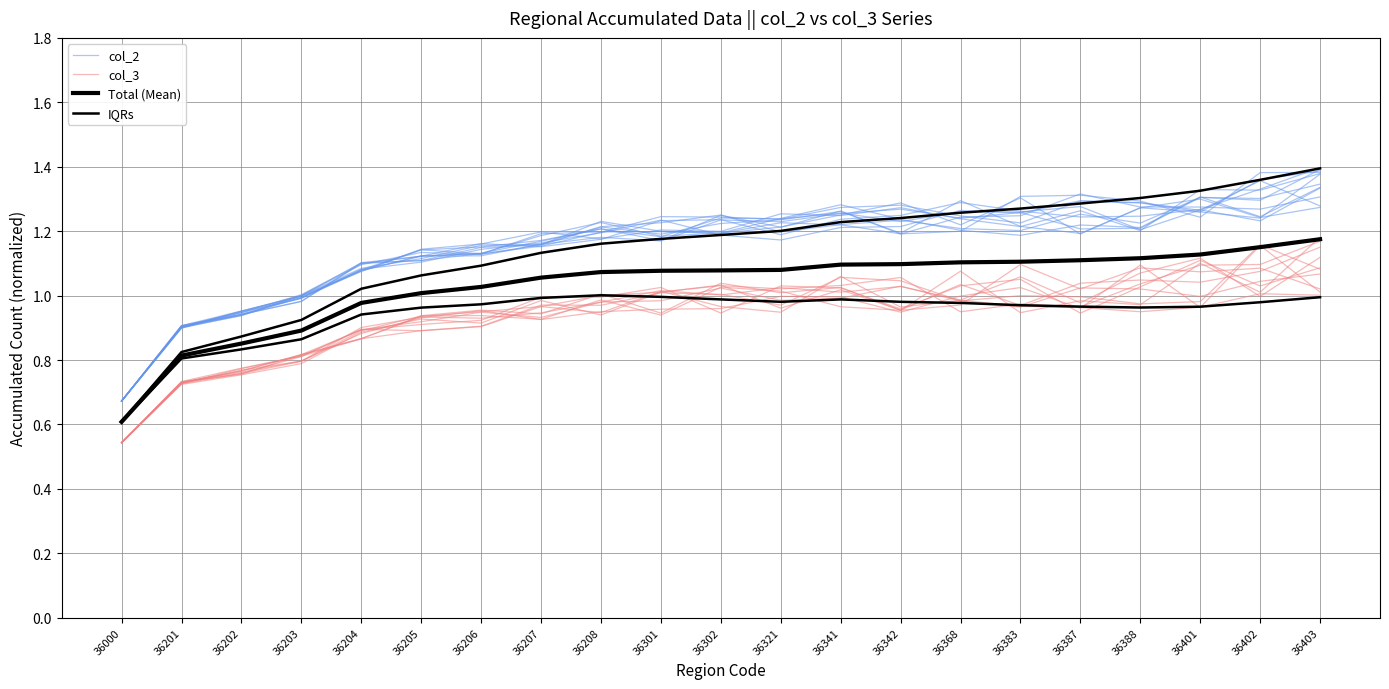

What is the average value of the col_2 series?

1.2